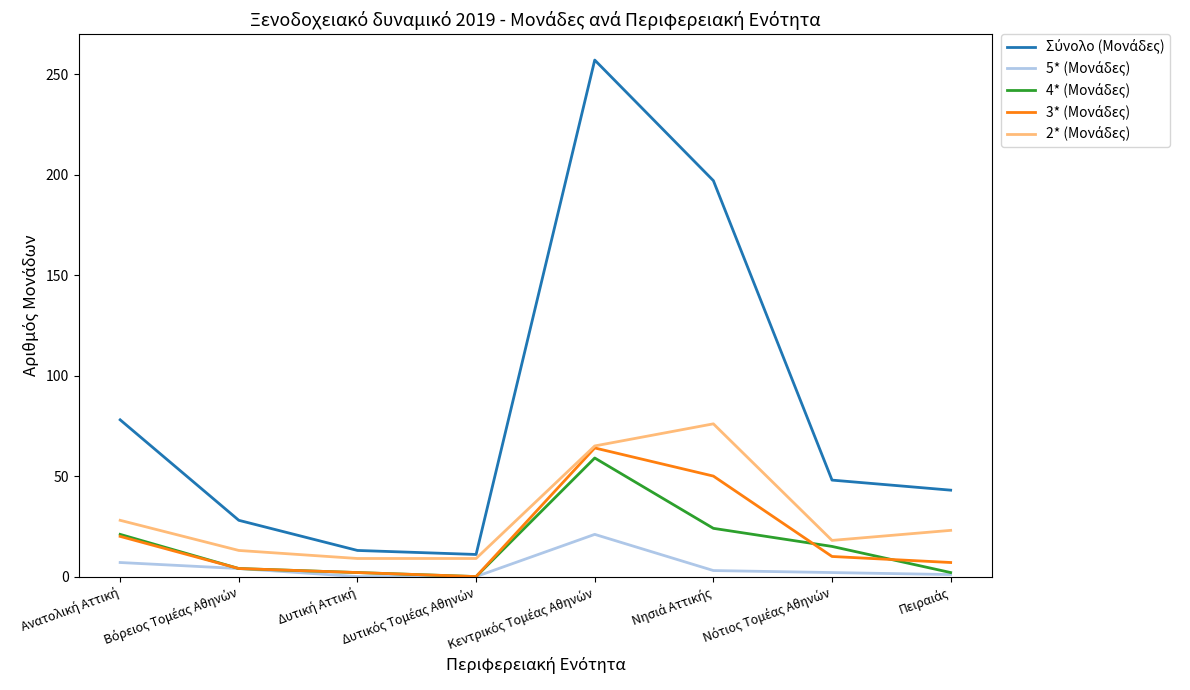

What is the greatest value displayed?

257